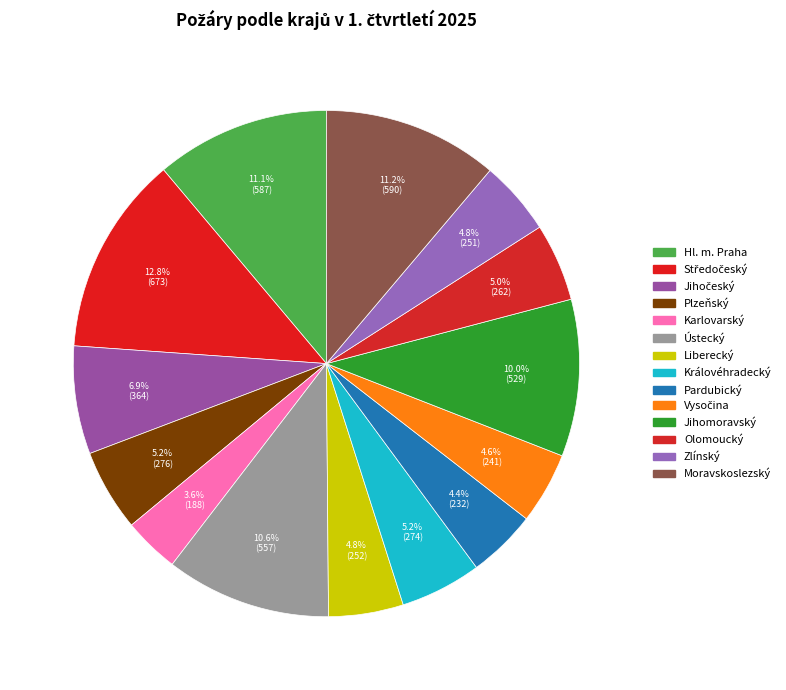

The Vysočina slice represents 13% of the pie. True or false?

False